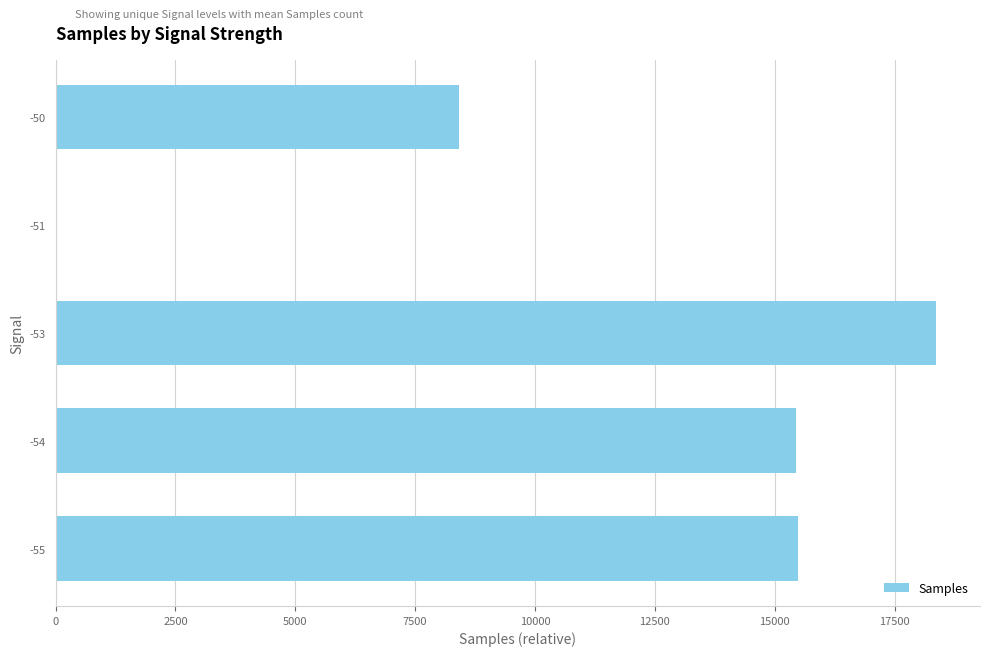

Approximately how many times larger is the value at -53 compared to -55?

1.2